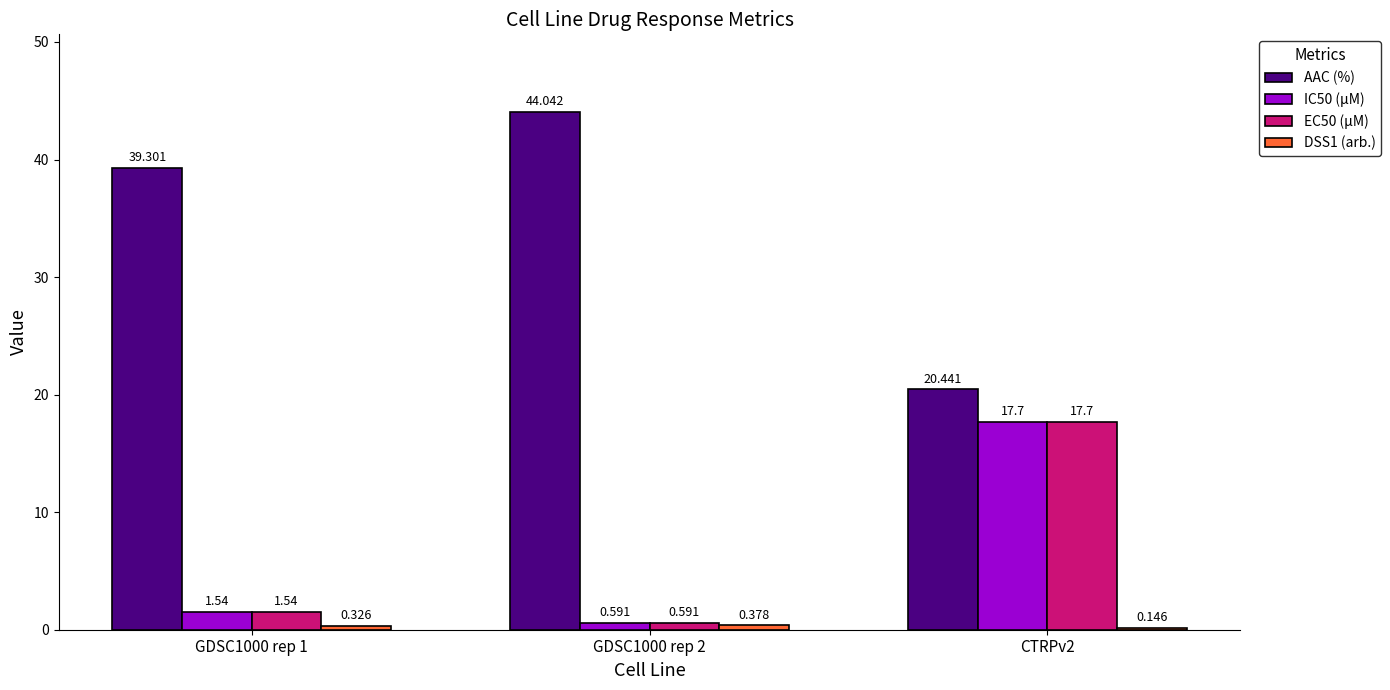

What is the spread (max minus min) of values at CTRPv2?

20.3